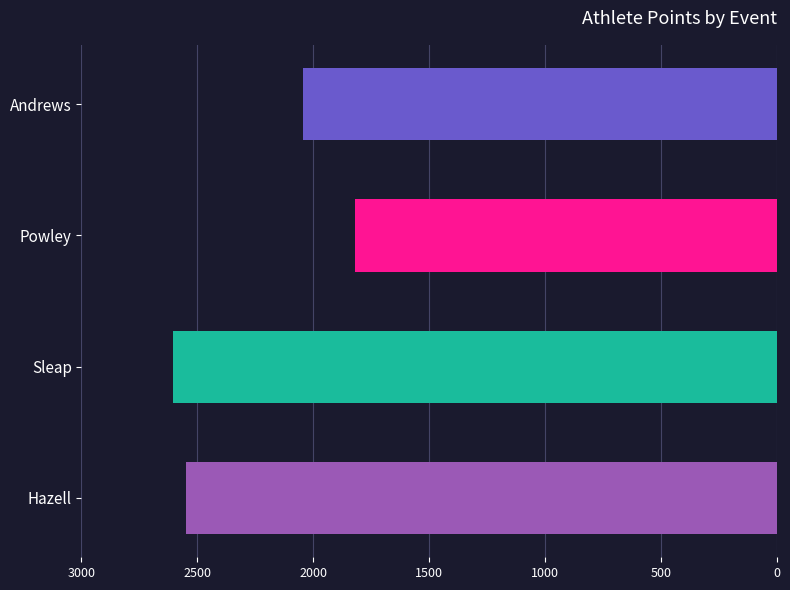

Between Hazell and Powley, which is larger?

Hazell